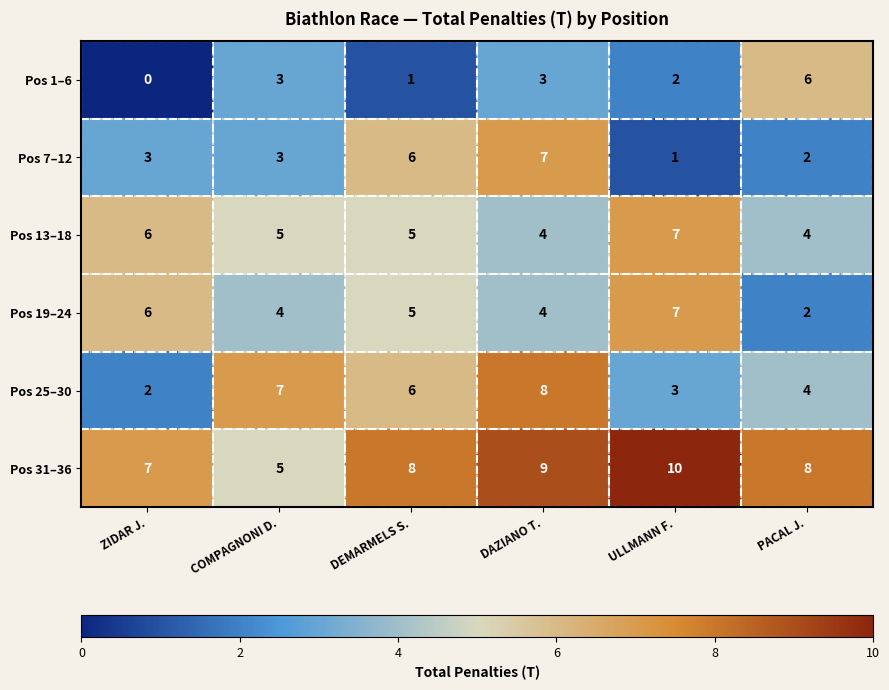

What is the difference between the maximum and minimum values in the Pos 1–6 series?

6